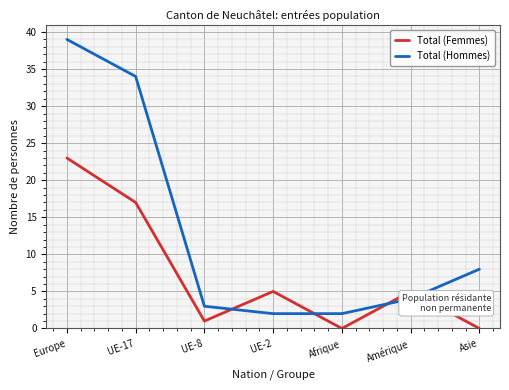

How many data points does each series have?

7